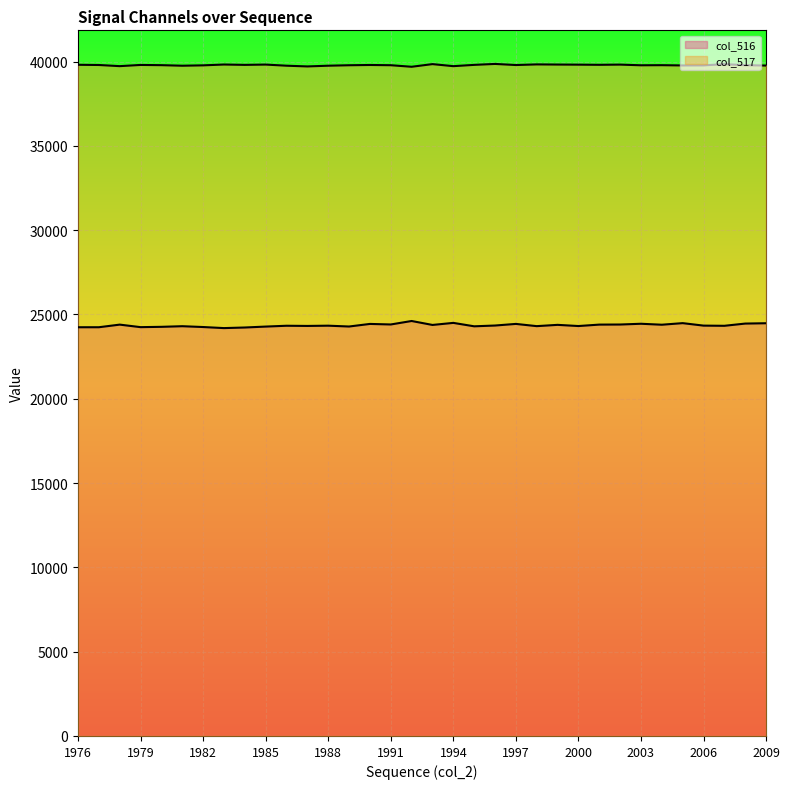

How many series are shown in this chart?

2